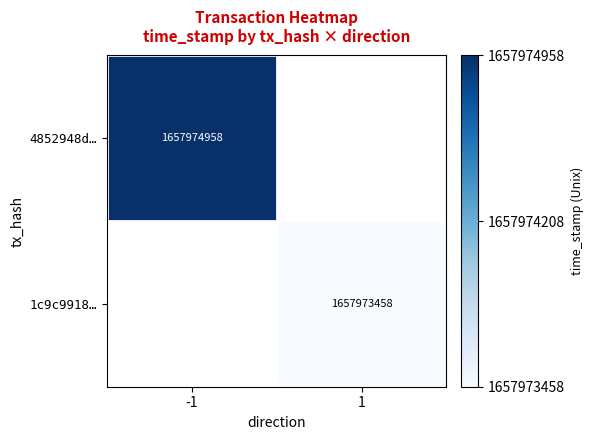

Read the 4852948d982225beaa804e629f318662ef8115d value at time_stamp, to the nearest 50.

1657974950